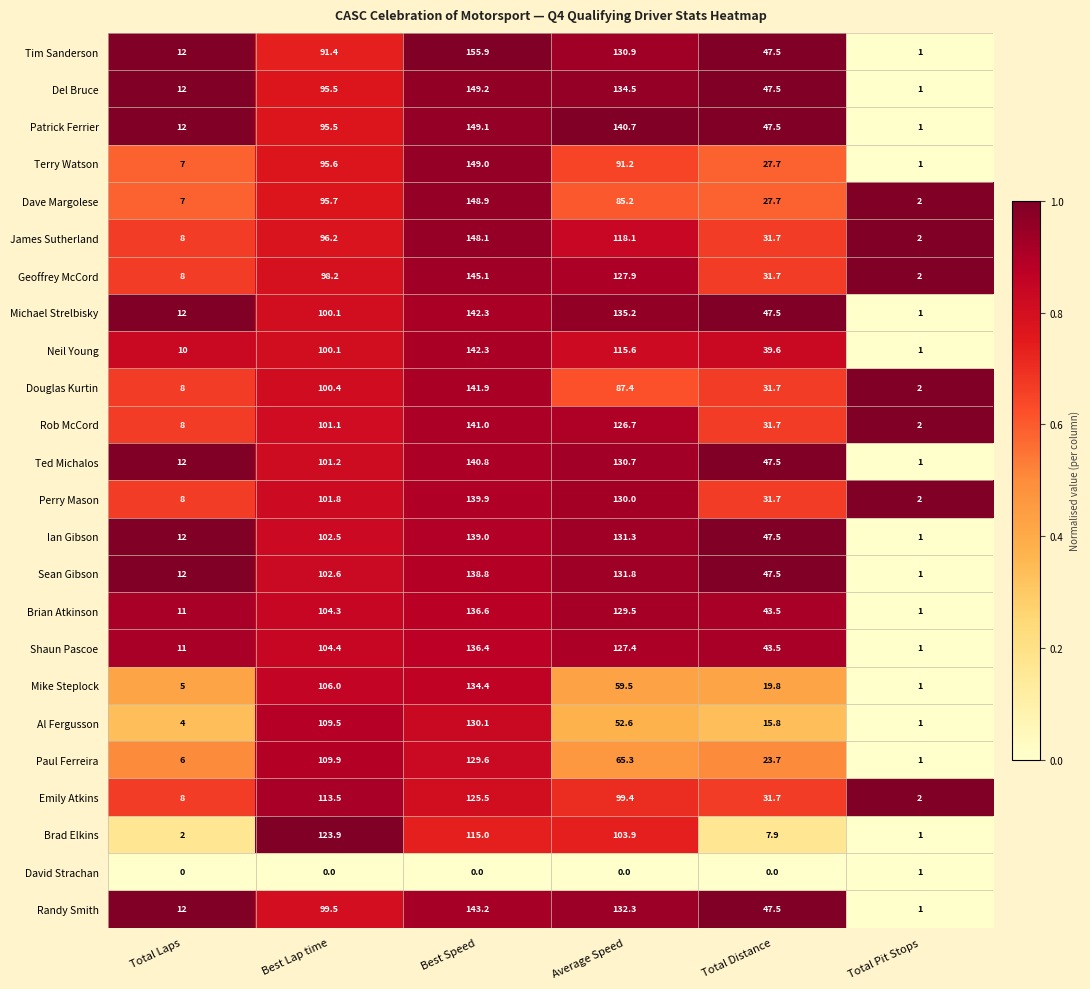

What is the greatest value displayed?

155.9